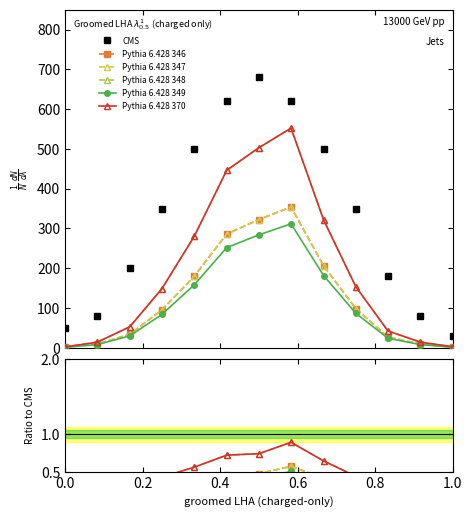

True or false: Pythia 6.428 370 and Pythia 6.428 349 intersect in this chart.

False